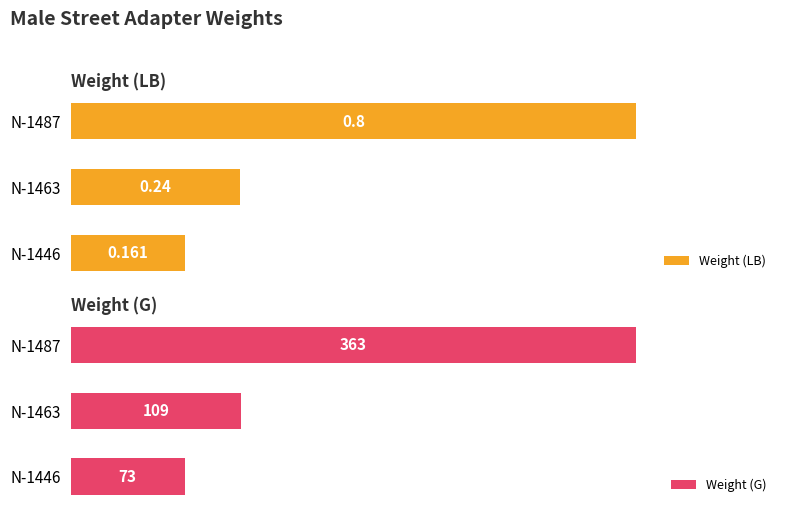

Are the bars grouped side by side (vs. stacked)?

Yes